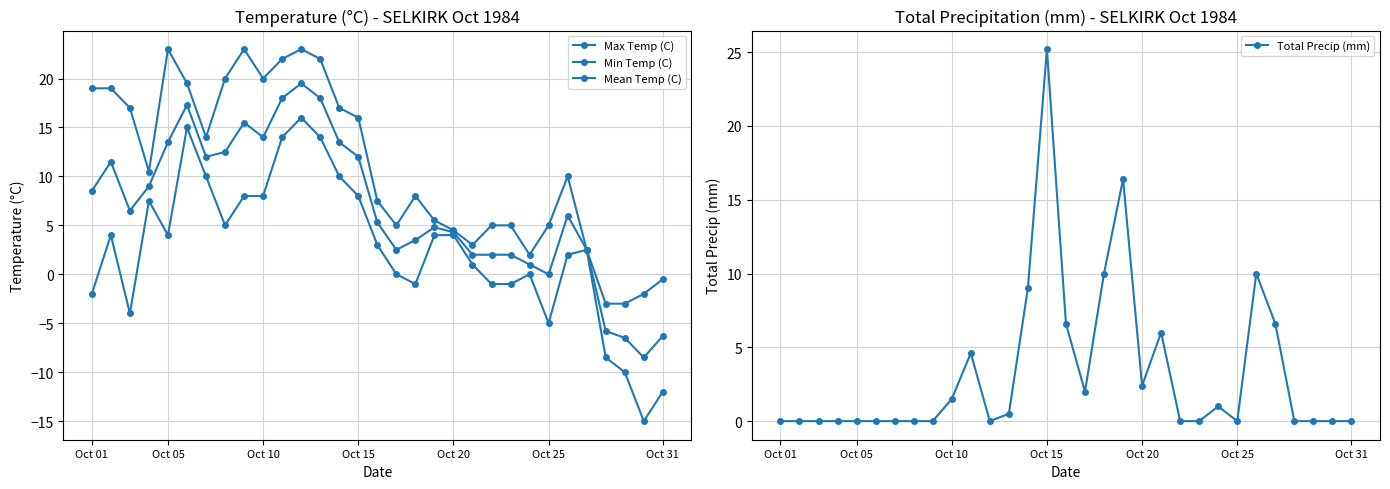

How many values in the Min Temp (C) series are below 3?

15